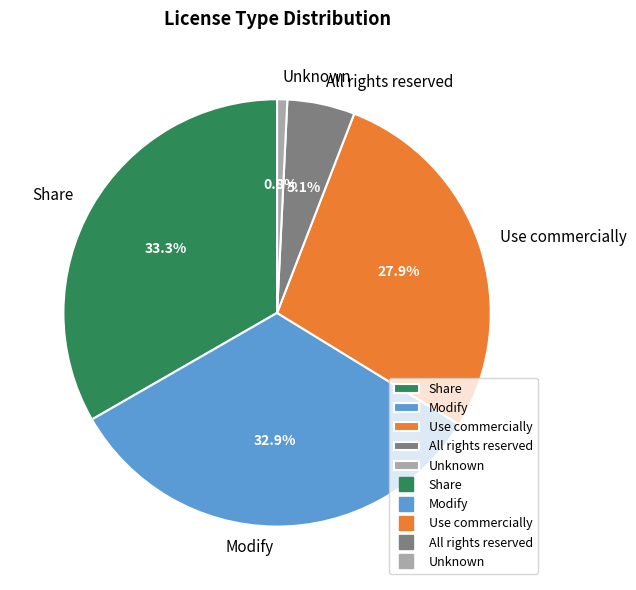

Approximately how many times larger is the value at Use commercially compared to Modify?

0.8